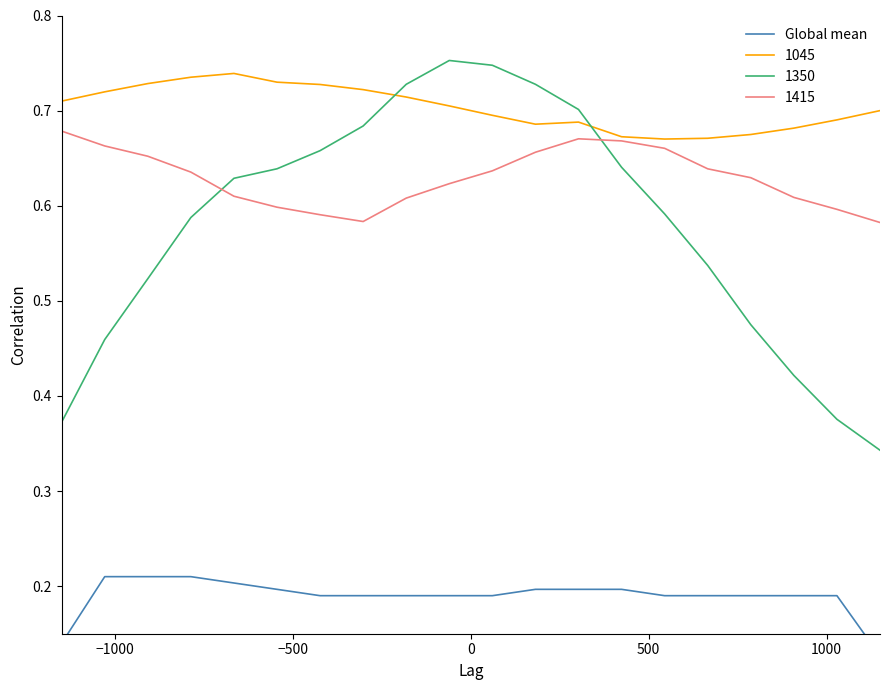

How many intersections are there between 1350 and 1045?

2